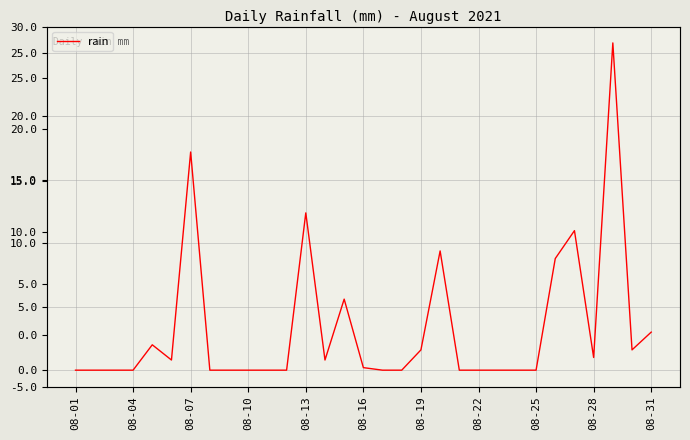

How many points are higher than both their immediate neighbors (excluding endpoints)?

7